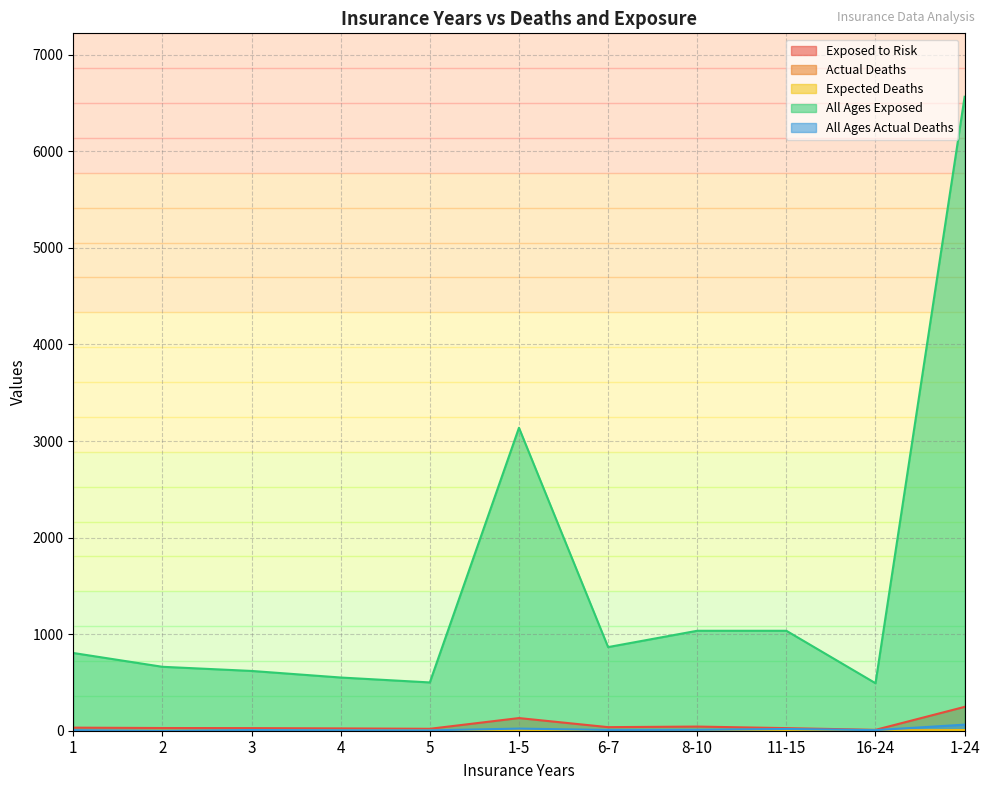

How many lines are shown in the chart?

5